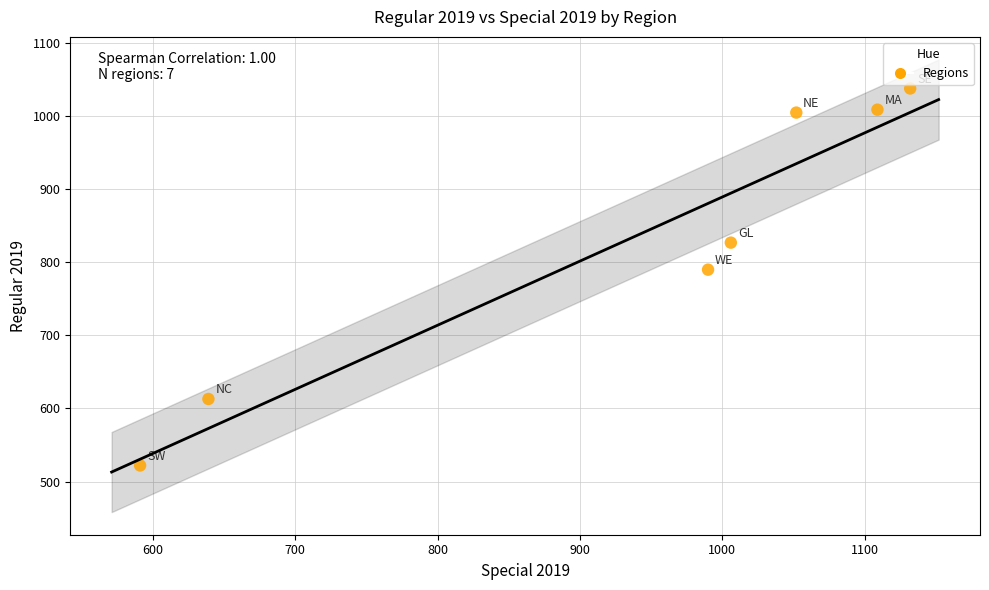

What Y value in the scatter plot is closest to 780?

790